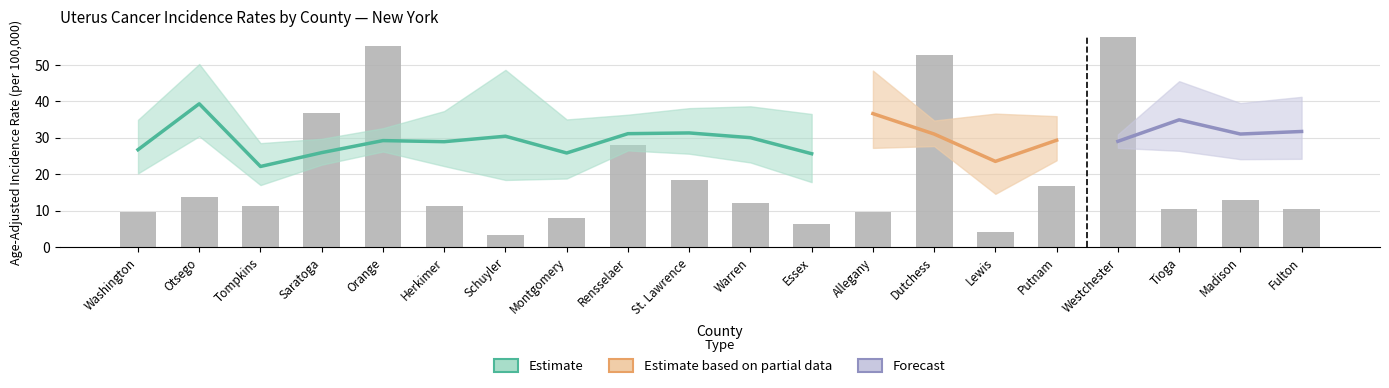

What is the average value of the Avg Annual Count series?

30.8